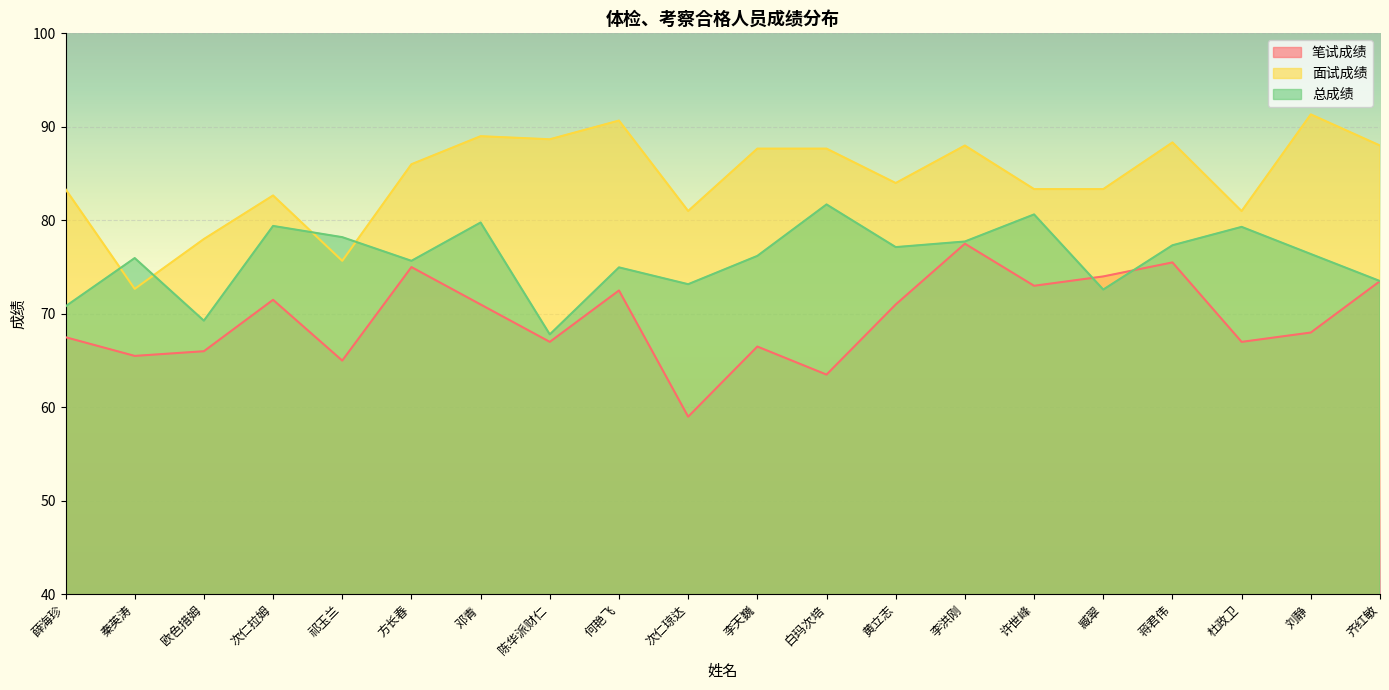

At which label does 笔试成绩 first exceed 71?

次仁拉姆